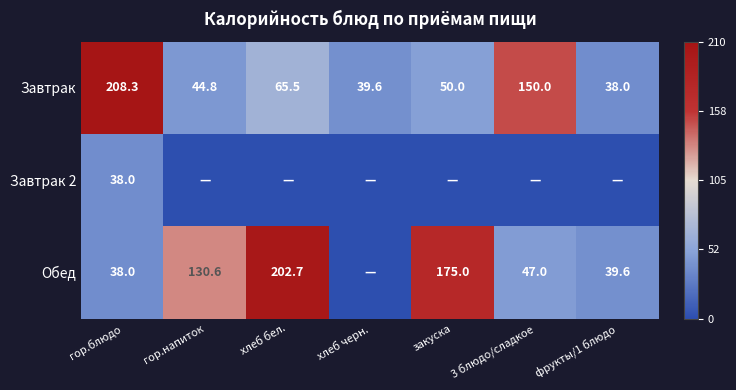

At which label does Завтрак first exceed 50?

гор.блюдо